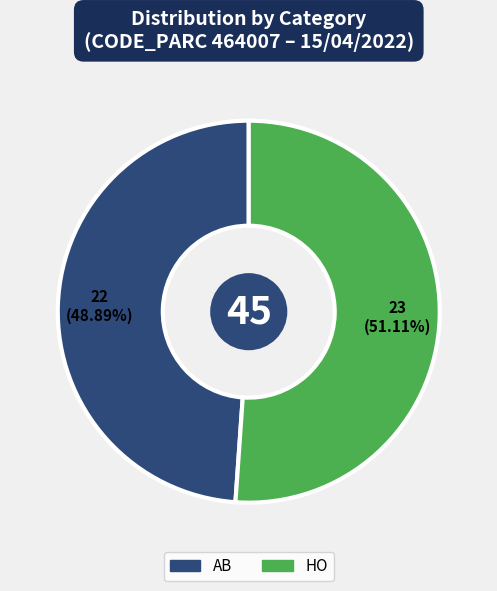

What is the smallest slice in the pie chart?

AB